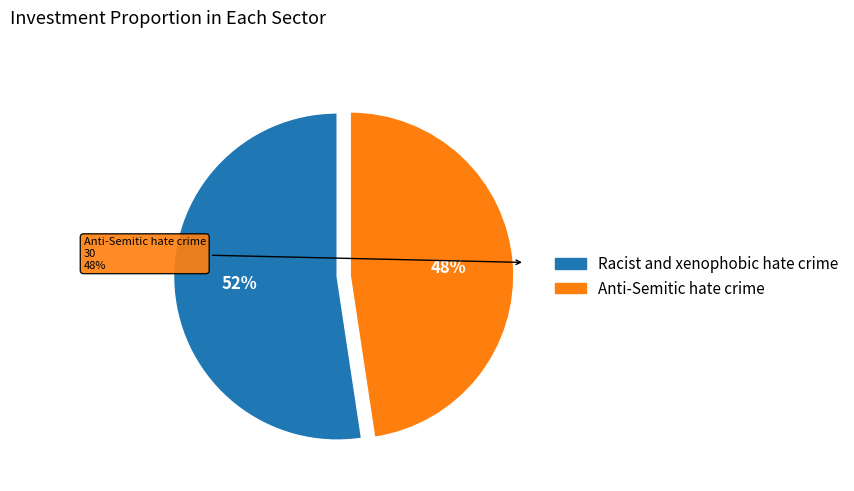

Approximately how many times larger is the value at Racist and xenophobic hate crime compared to Anti-Semitic hate crime?

1.1